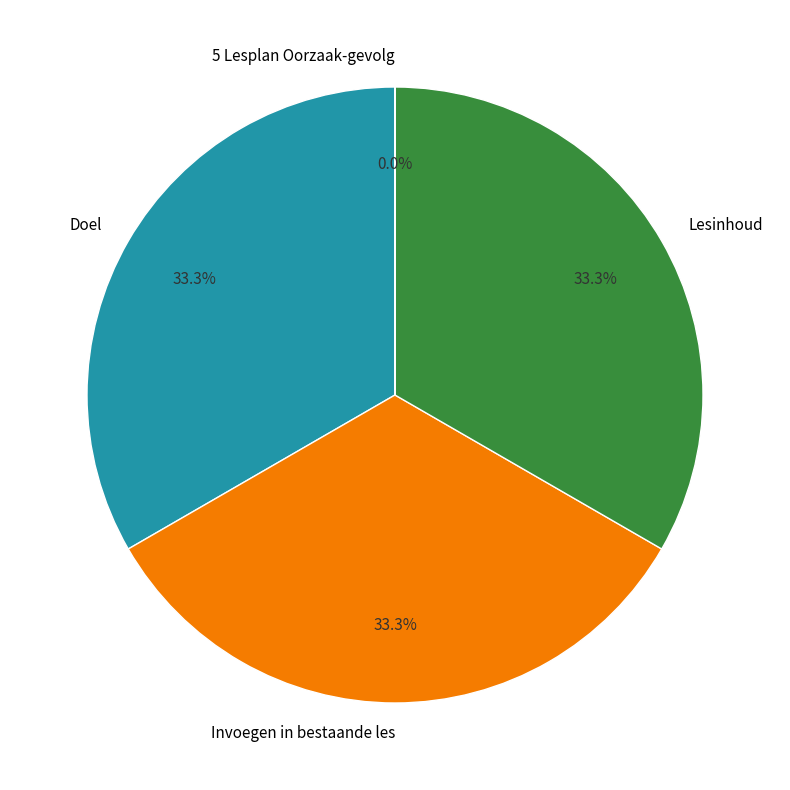

How many slices are in this pie chart?

4